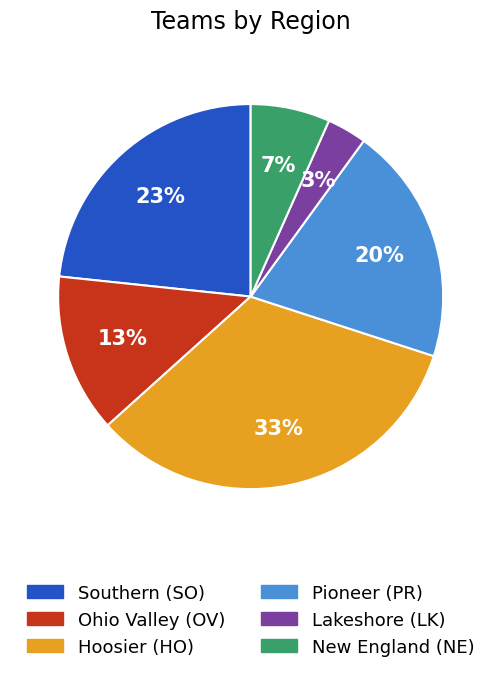

To the nearest percent, what is the average slice percentage?

17%